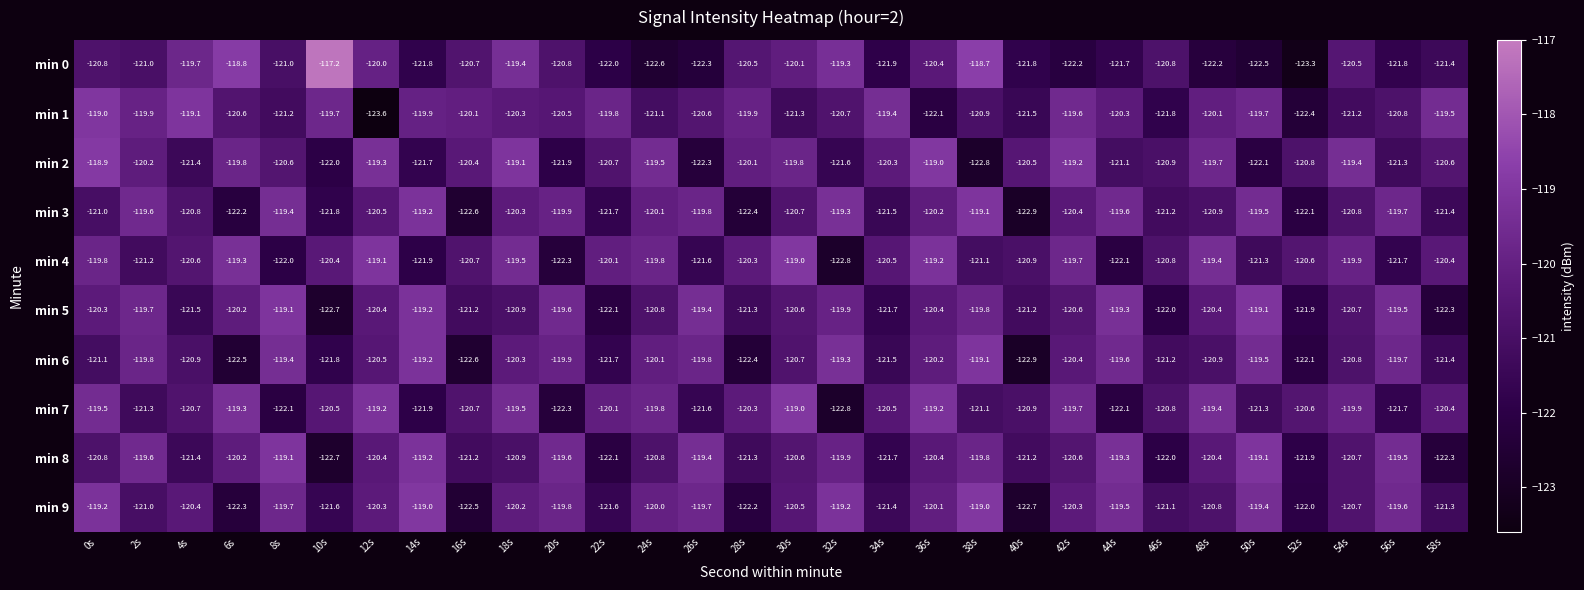

Which series has the largest range (max minus min)?

min 0